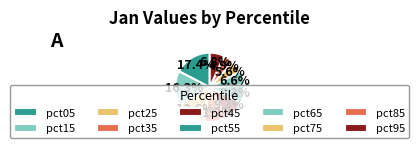

How many slices are in this pie chart?

10